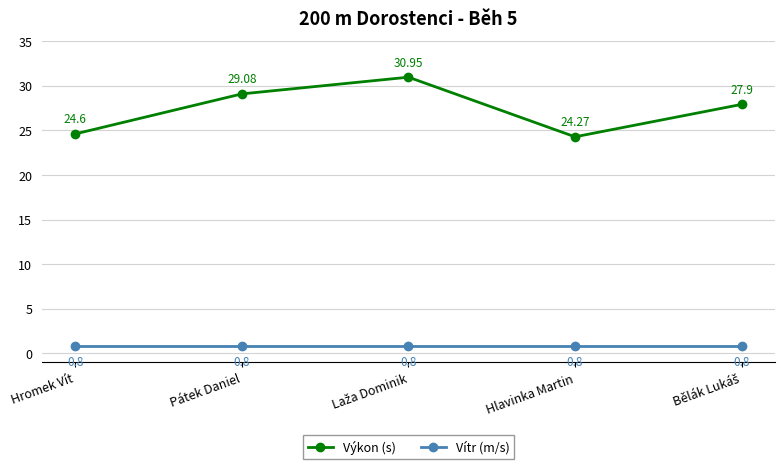

True or false: Výkon (s) and Vítr (m/s) intersect in this chart.

False